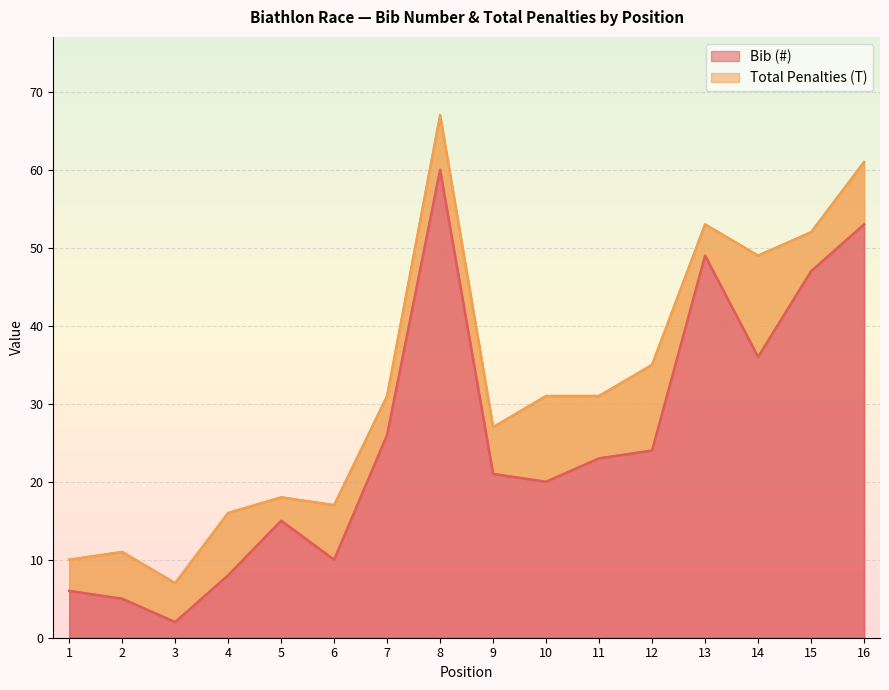

Read the value at 8, to the nearest 10.

60